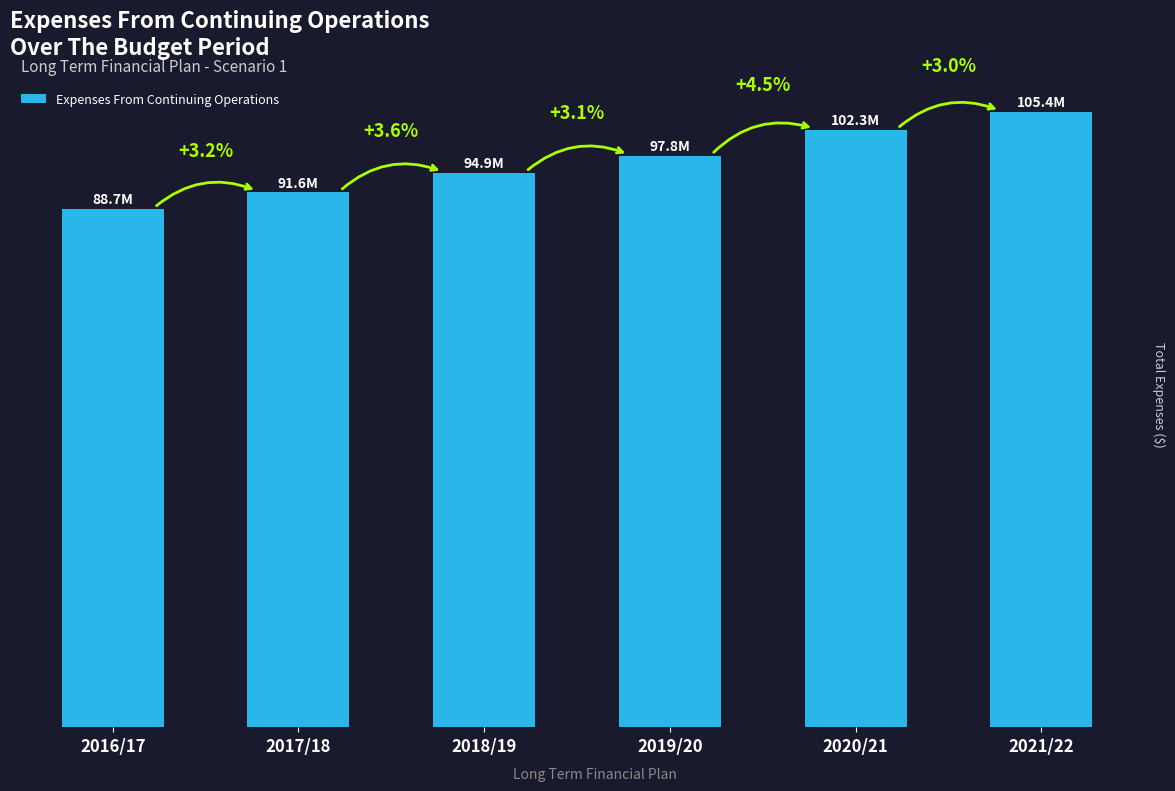

At which category does the chart reach its peak across all series?

2021/22